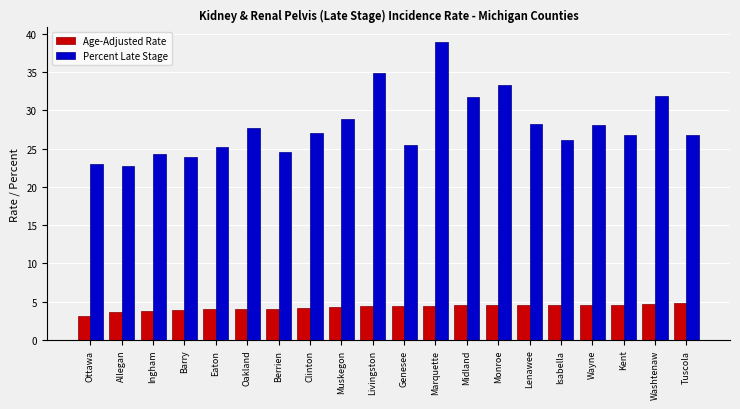

Is it true that Percent Late Stage equals 6.7 at Barry?

False